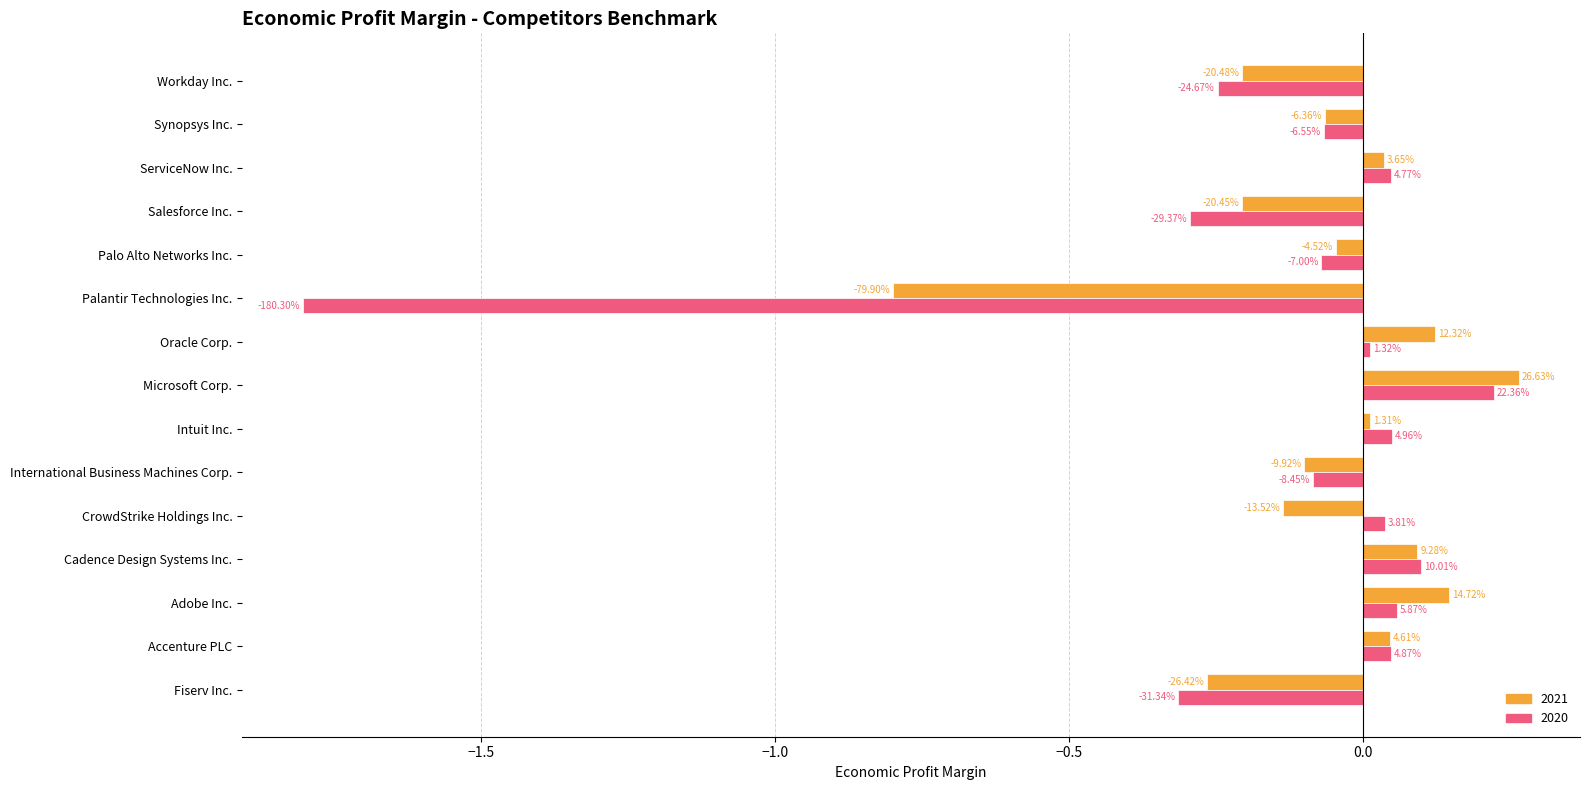

What are all the series names shown in the legend?

2021, 2020